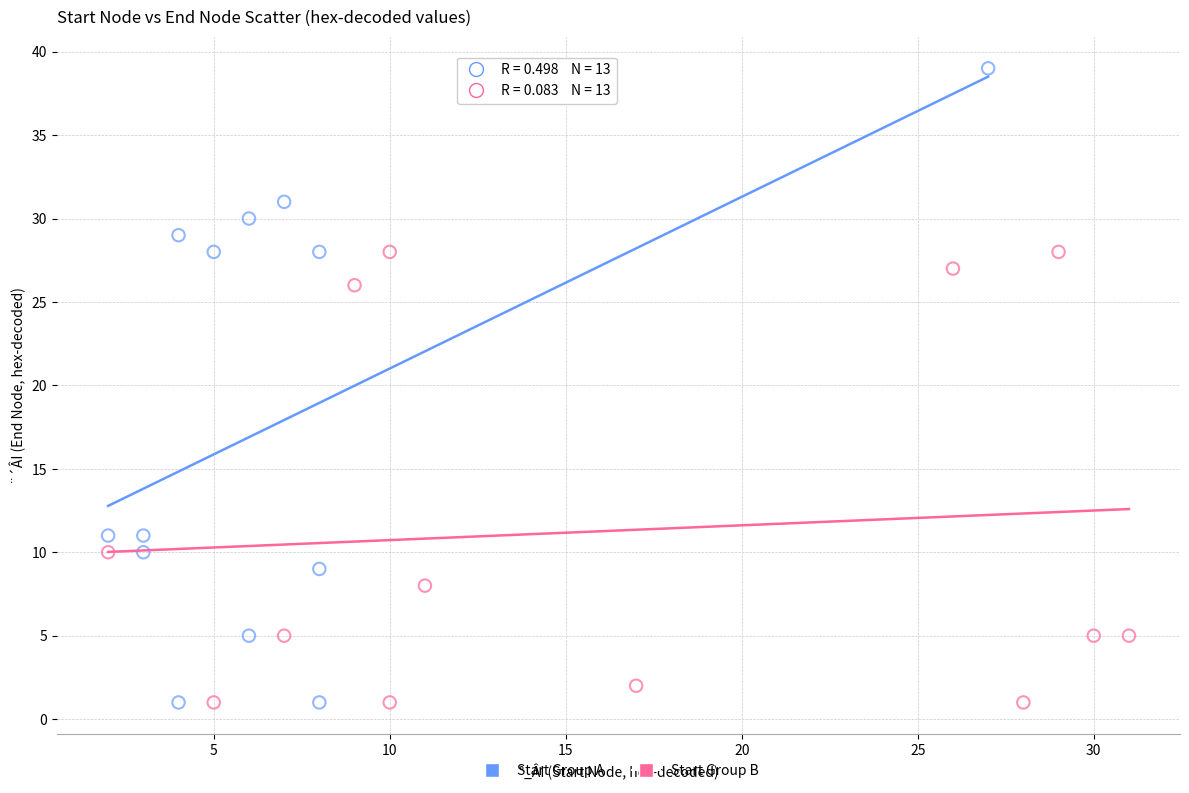

Which series reaches the maximum Y coordinate?

Start Group A